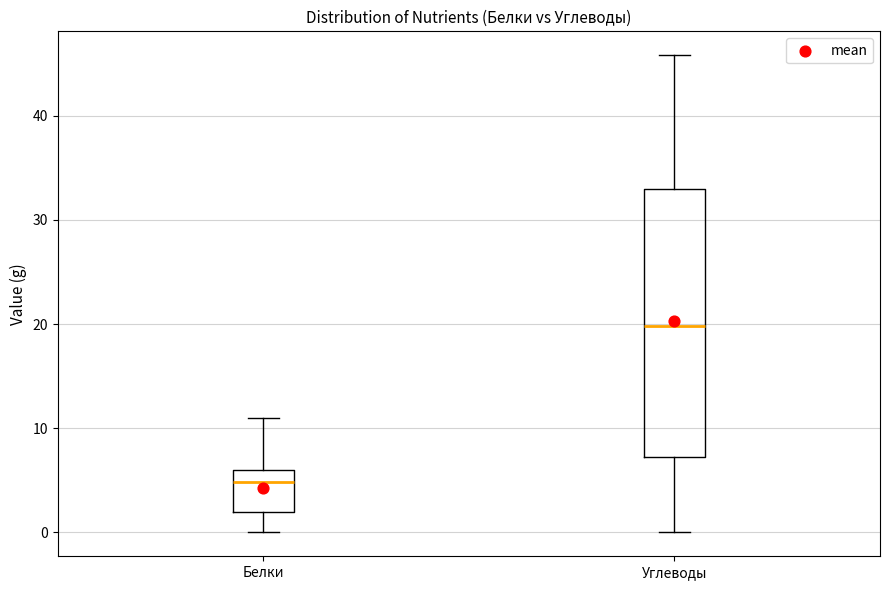

Reading left to right, transcribe this box plot: for each box, give where its median line is, the range the box spans, and where its two whiskers end, as read against the y-axis. The values are not printed on the chart, so give them approximately, as read against the axis.

Белки: median 5, box 2 to 6, whiskers 0 to 11
Углеводы: median 20, box 7 to 33, whiskers 0 to 46